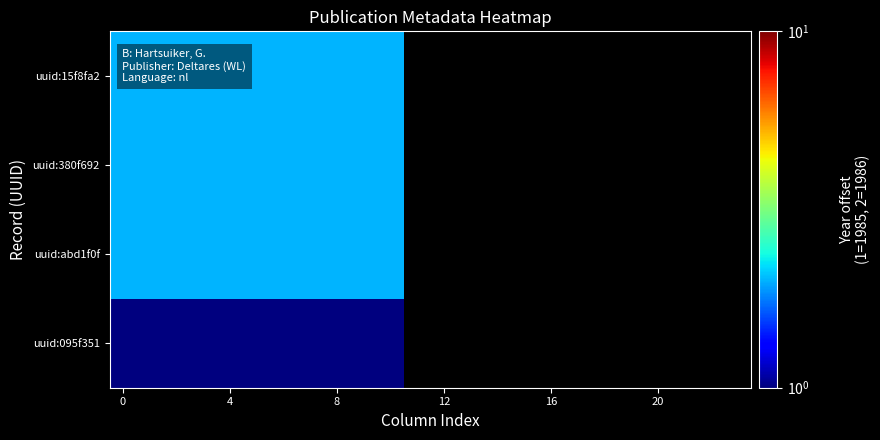

List the series in order of their overall mean, highest first.

uuid:15f8fa2, uuid:380f692, uuid:abd1f0f, uuid:095f351